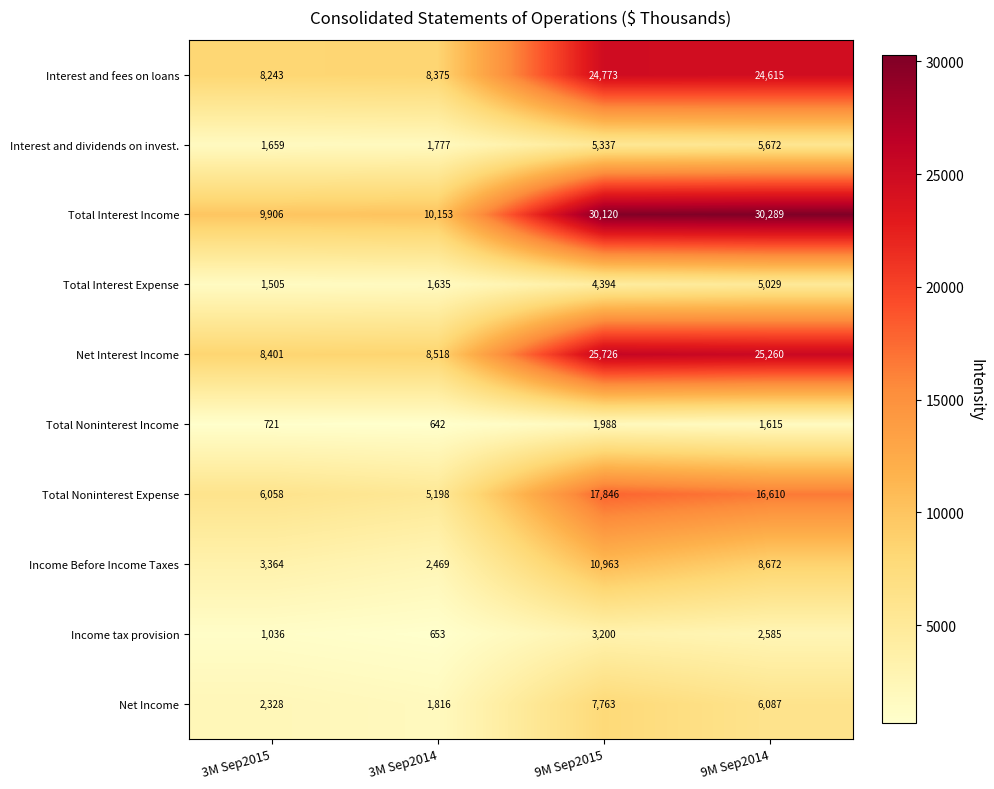

List the series in order of their peak value, lowest first.

Total Noninterest Income, Income tax provision, Total Interest Expense, Interest and dividends on invest., Net Income, Income Before Income Taxes, Total Noninterest Expense, Interest and fees on loans, Net Interest Income, Total Interest Income